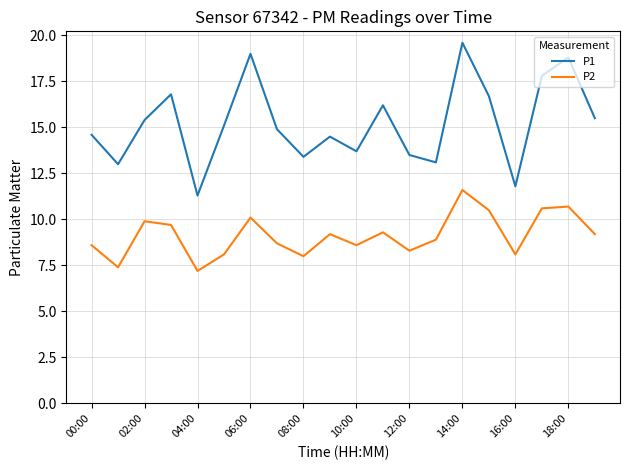

Rank the series by their maximum value, from highest to lowest.

P1, P2